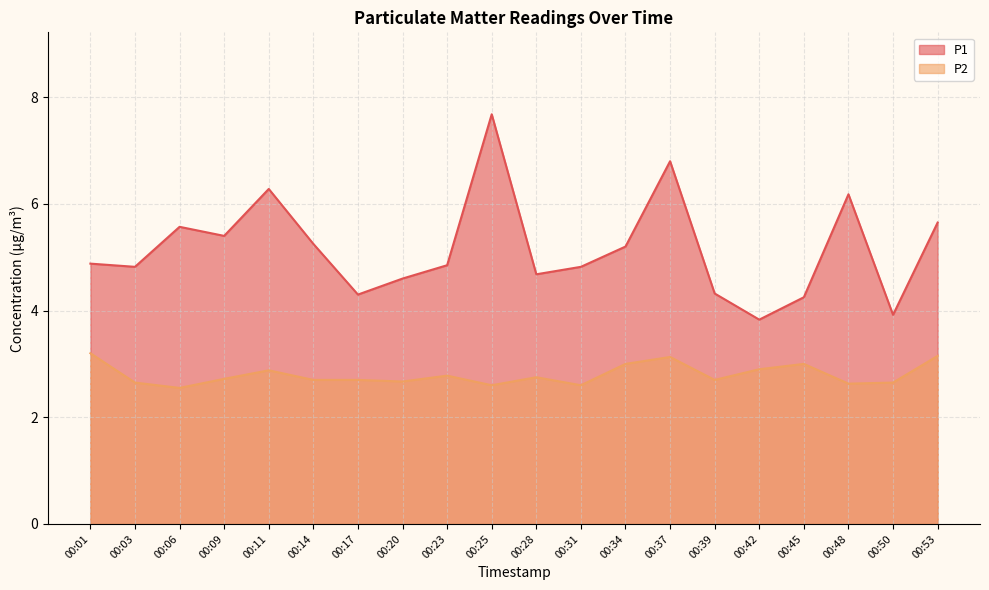

Where is P2 nearest to the value 2?

00:06